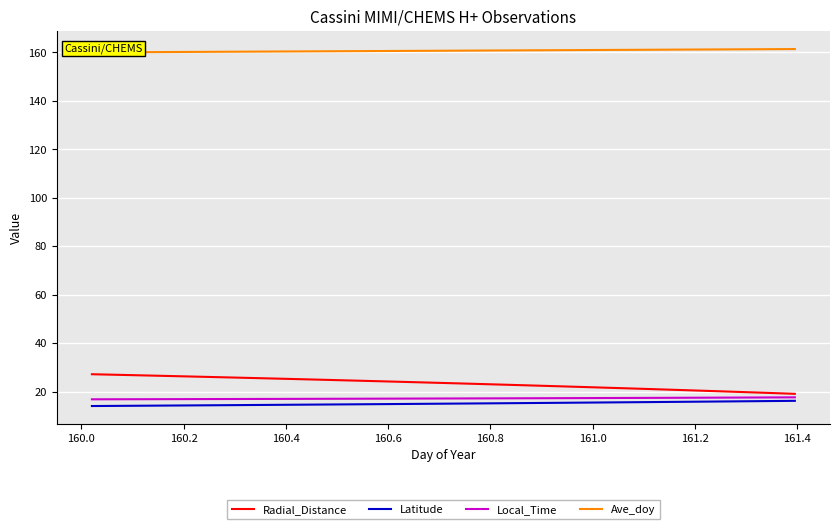

What is the minimum value for Latitude?

14.1